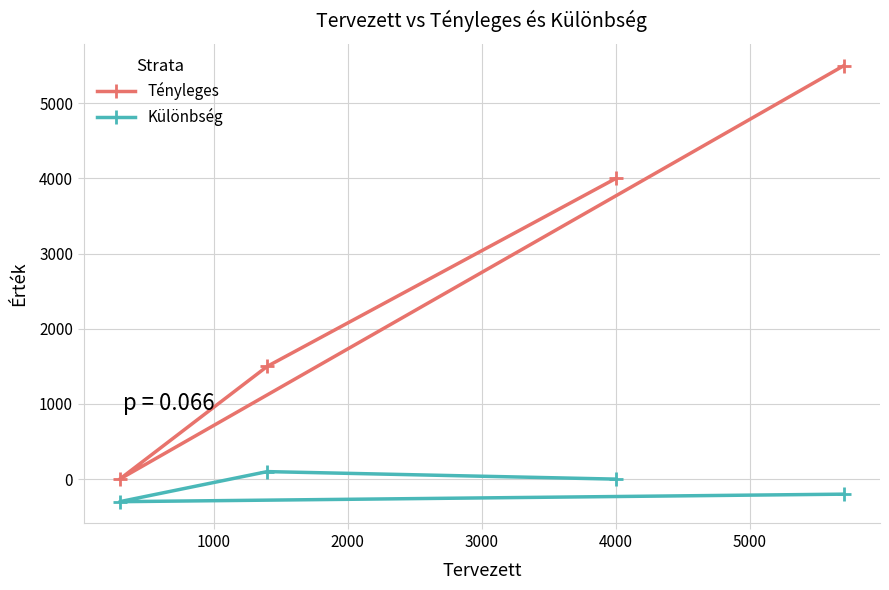

Which series has the largest total across all categories?

Tényleges